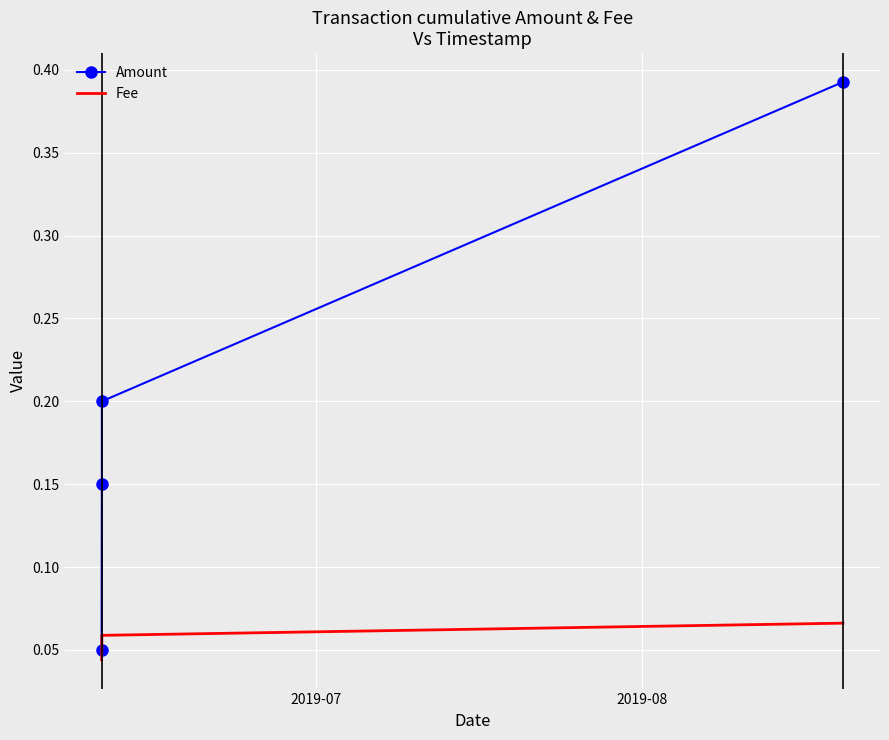

At how many categories does at least one series exceed 0?

4